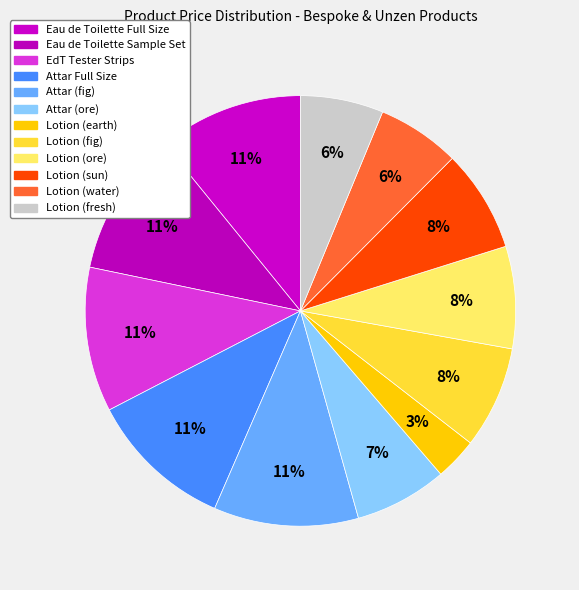

To the nearest percent, what is the difference between the Attar (ore) and Eau de Toilette Sample Set slice percentages?

4%